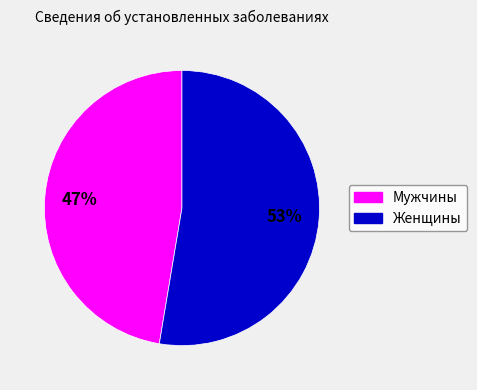

Is there a majority slice in this chart?

Yes